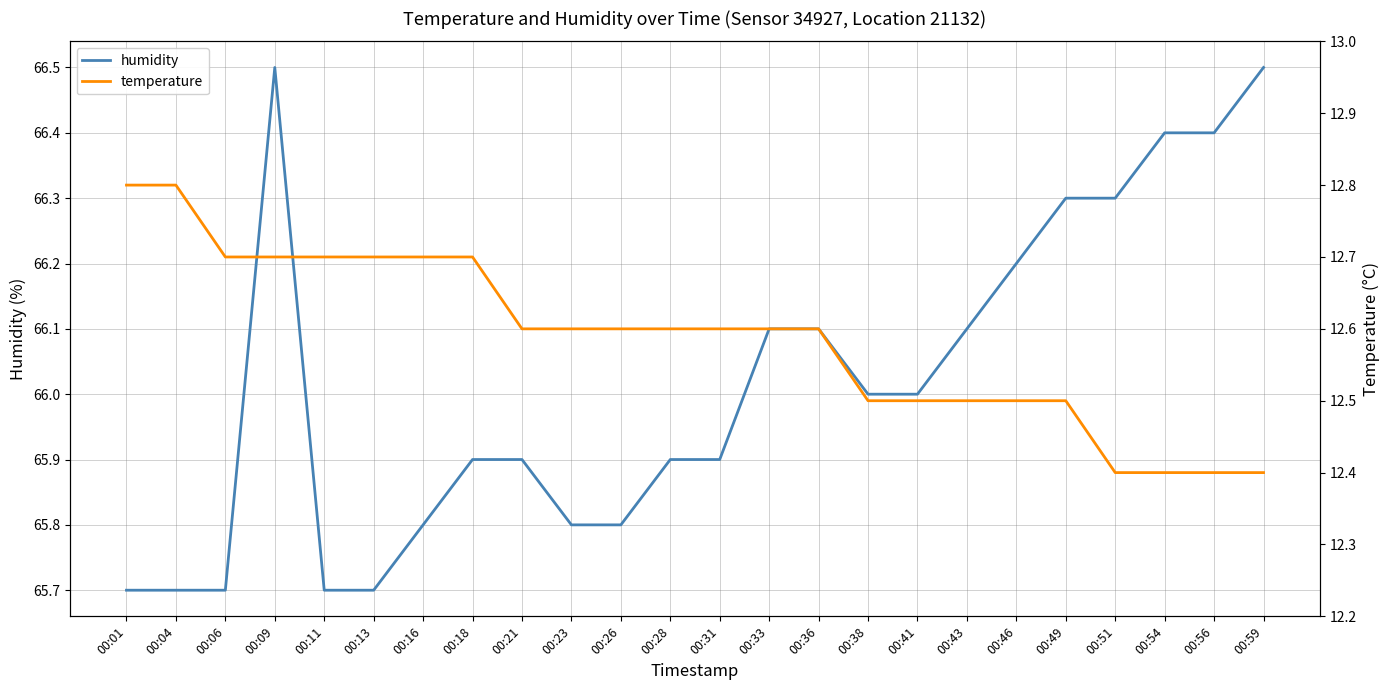

The temperature series shows 5.7 at 00:21. True or false?

False